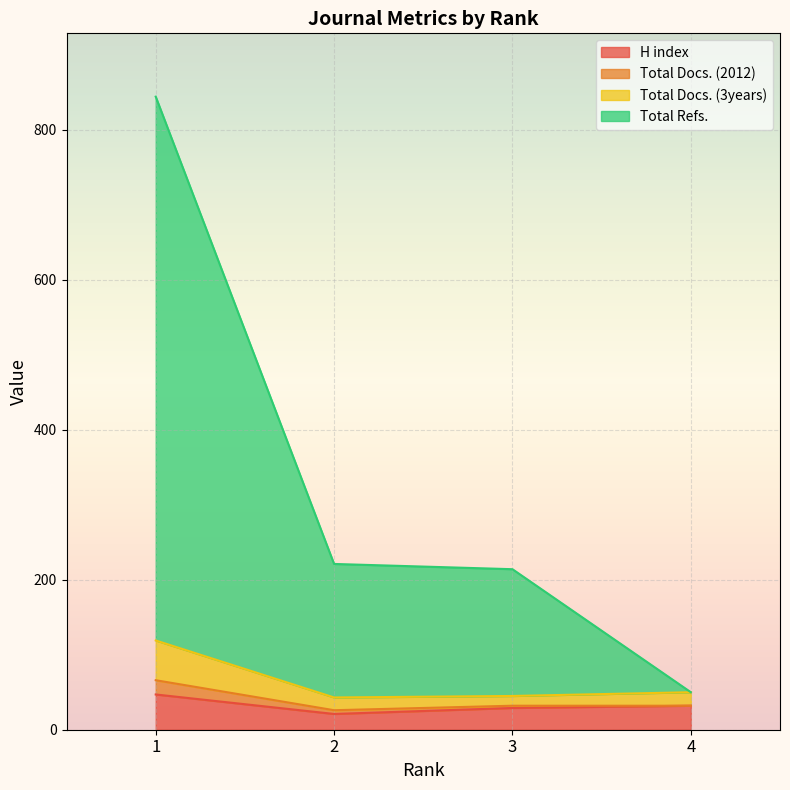

True or false: Total Docs. (3years) and H index intersect in this chart.

False